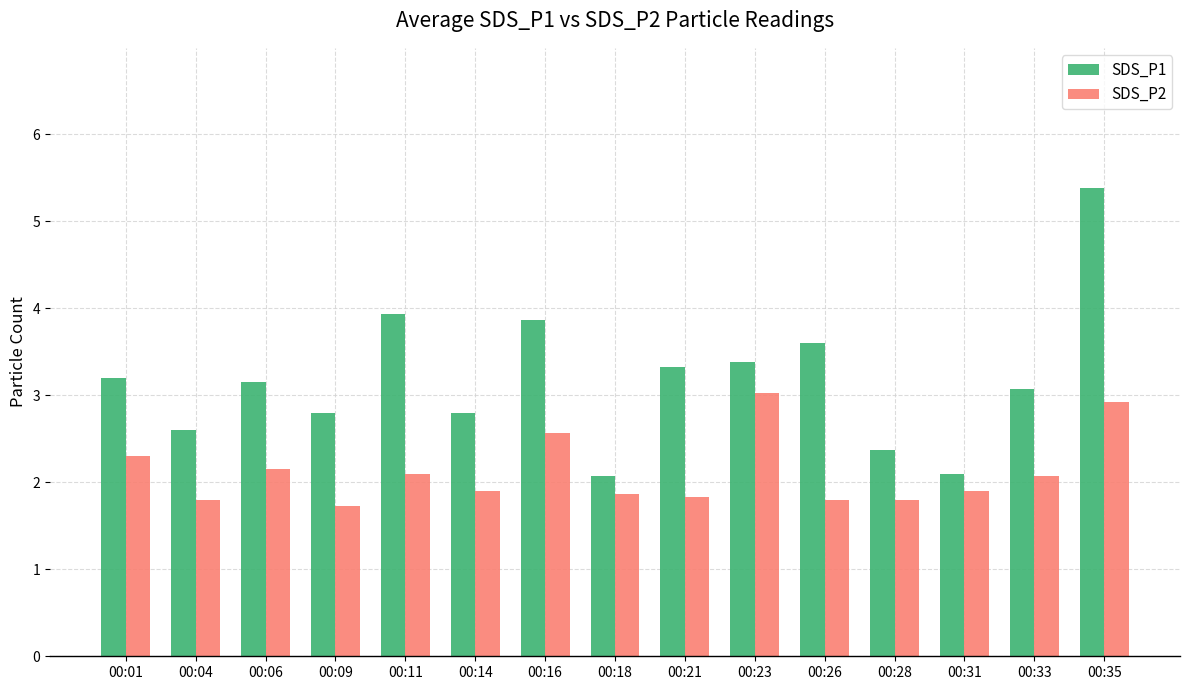

The SDS_P1 series shows 3.6 at 00:26. True or false?

True